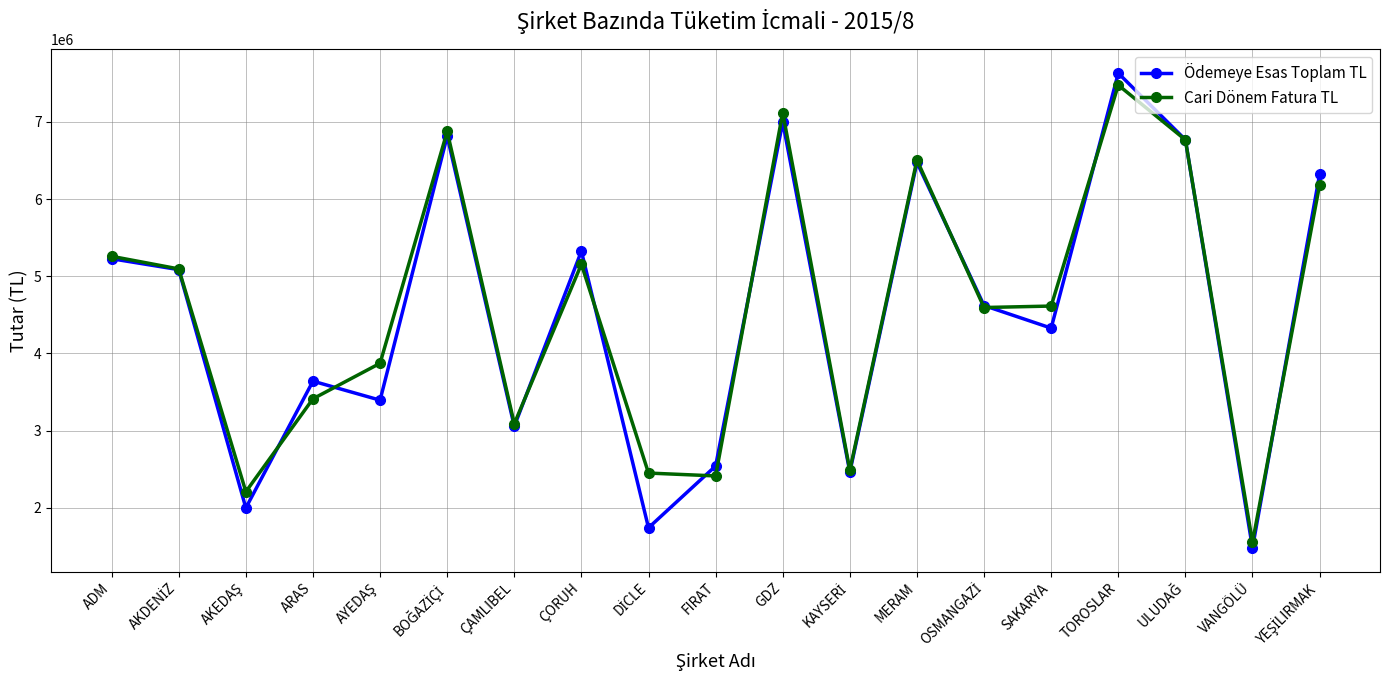

At which label does Ödemeye Esas Toplam TL first exceed 4619934?

ADM